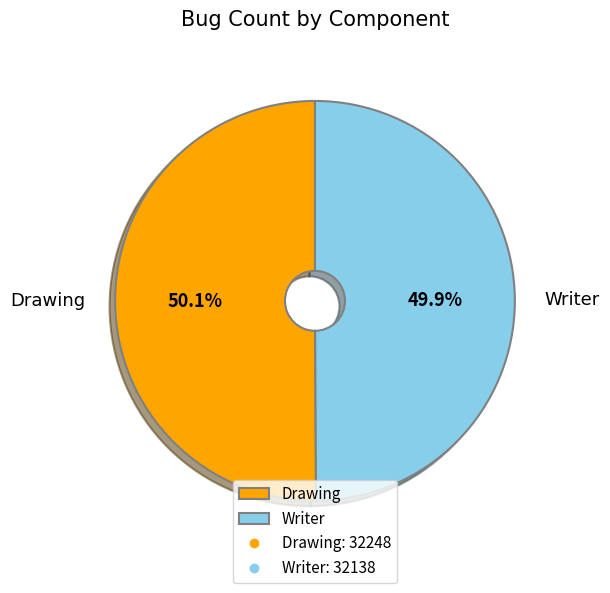

Count the number of slices in the pie.

2